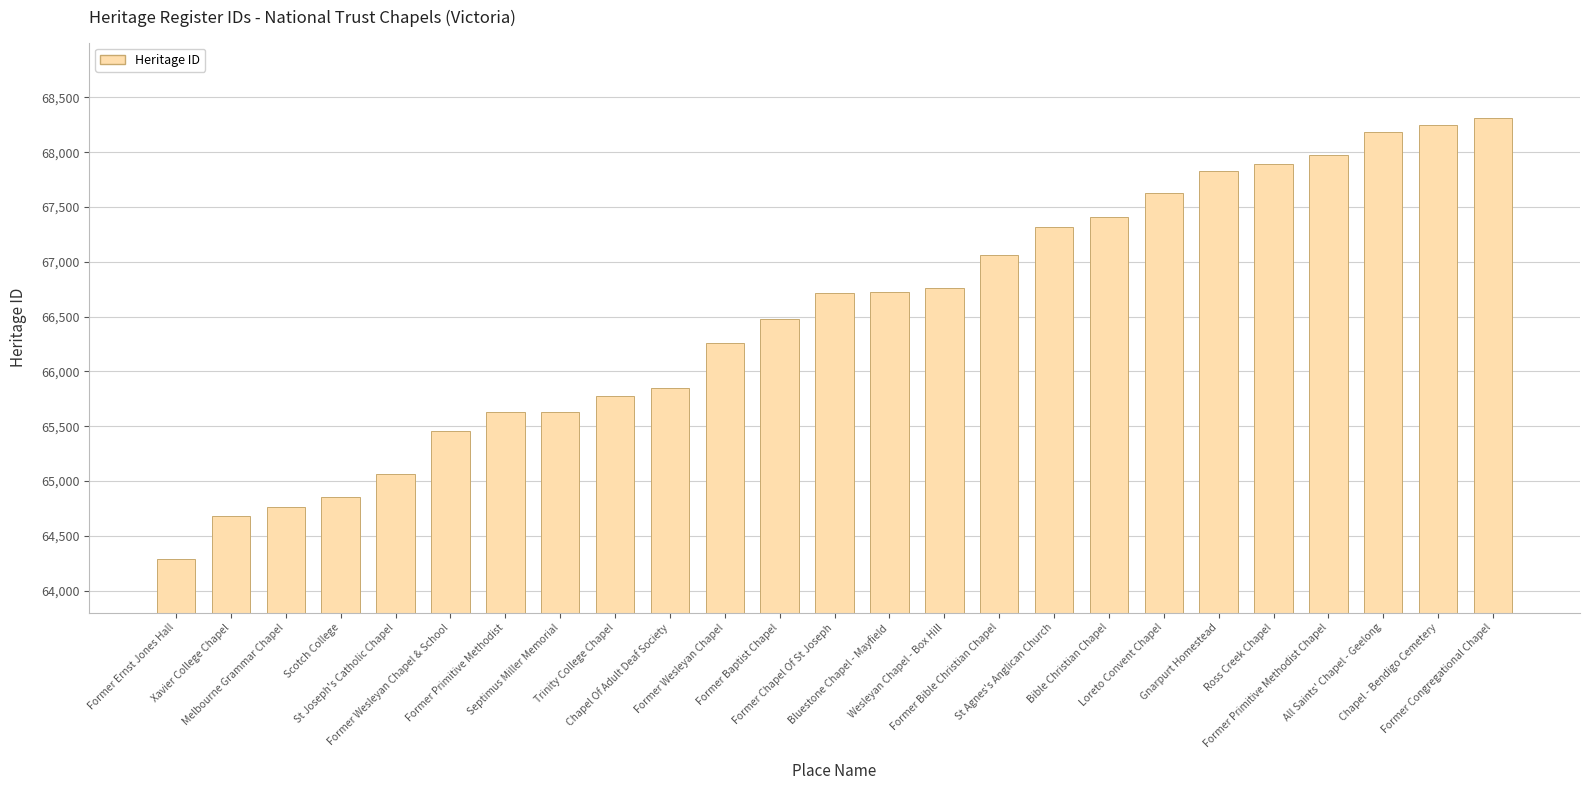

What is the change in value from Loreto Convent Chapel to Former Congregational Chapel?

+691